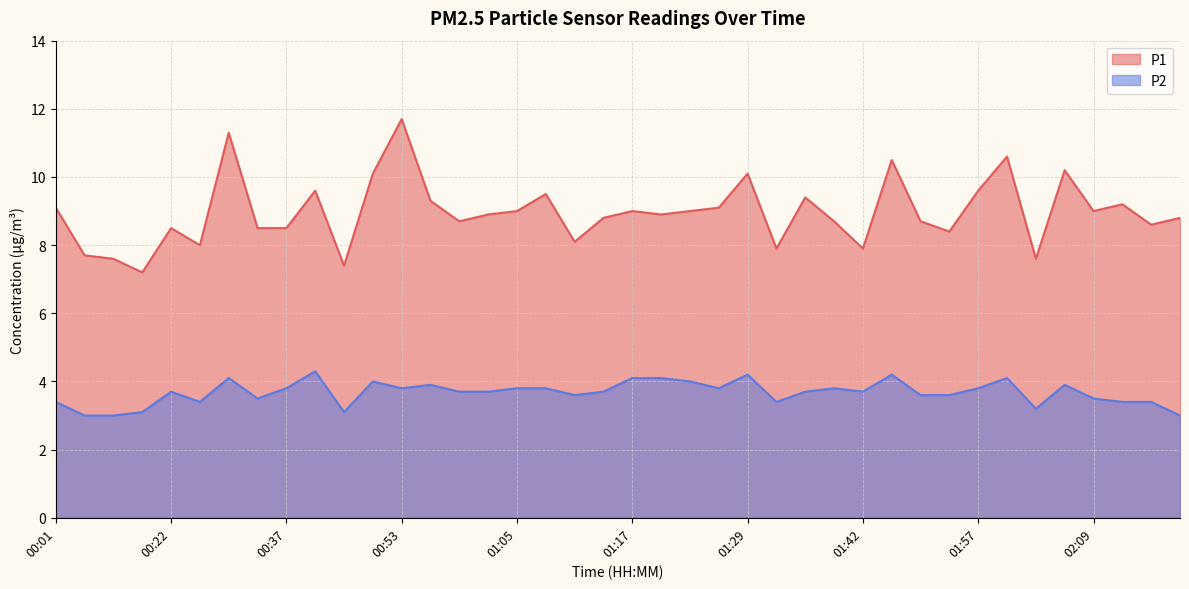

What is the label of the 35th point from the right?

00:25